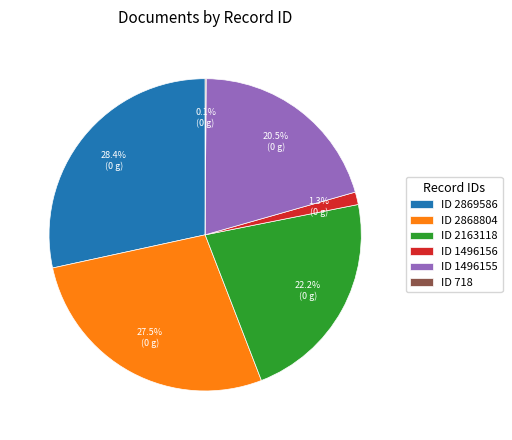

Which slice is the largest?

ID 2869586